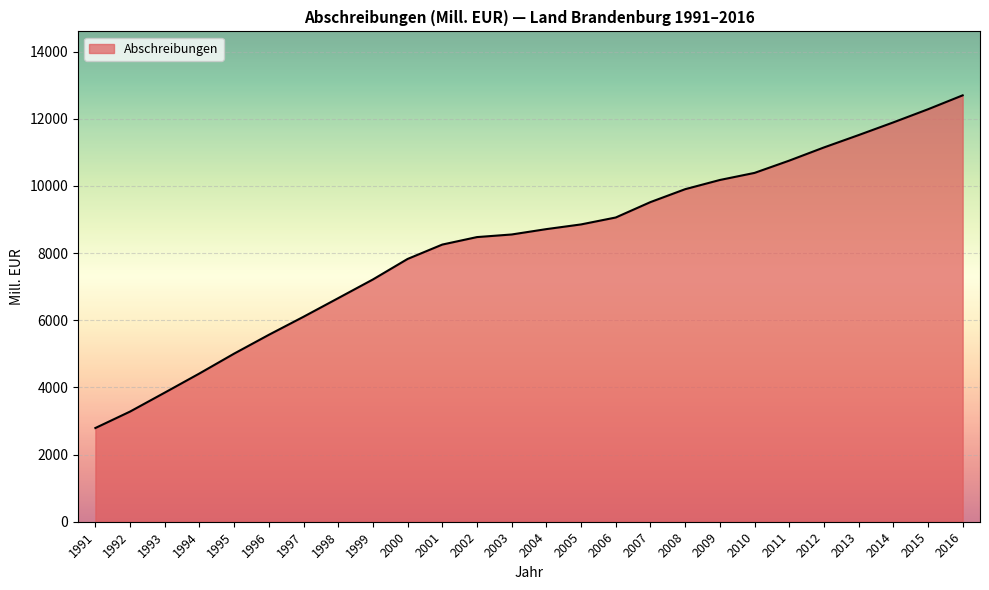

At which label is the value closest to 7742?

2000